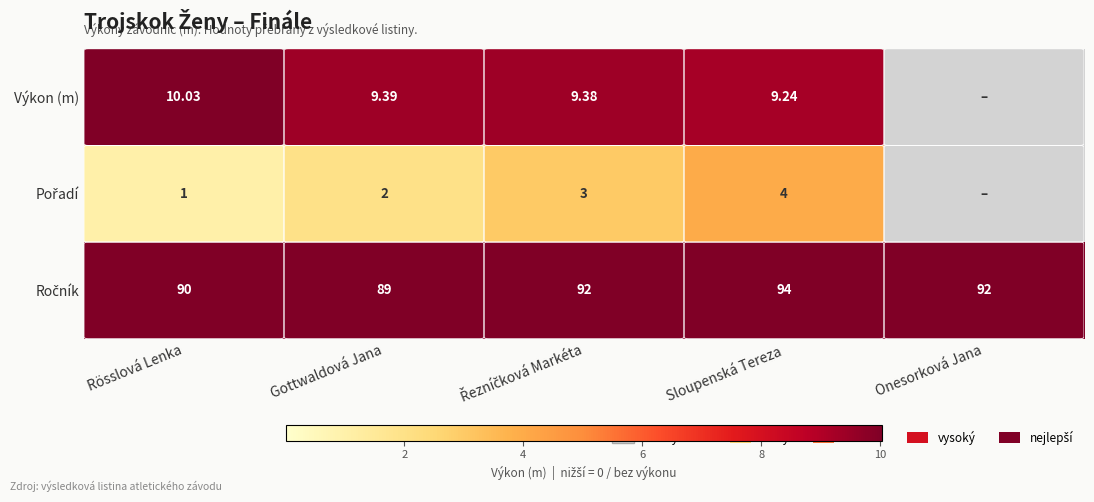

What is the difference between the maximum and second lowest values in the Výkon (m) series?

0.8